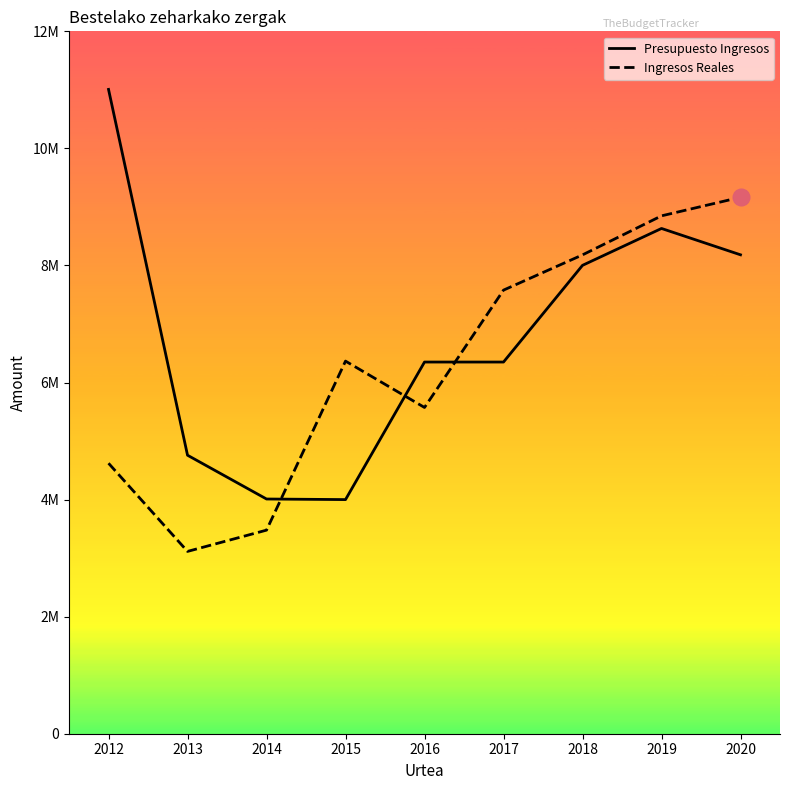

In Ingresos Reales, how many points are lower than both neighbors (excluding endpoints)?

2